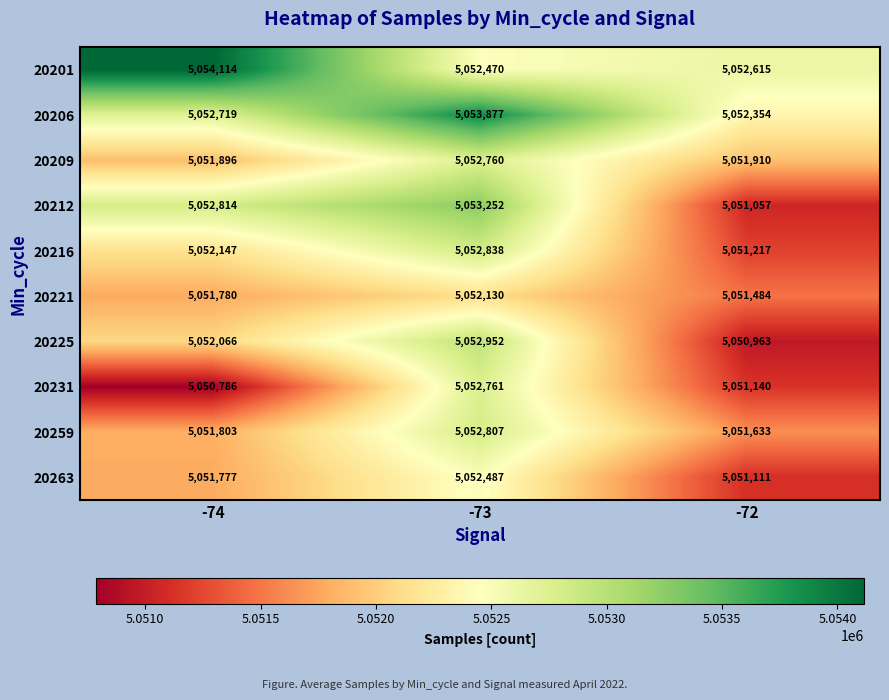

How many distinct data groups are displayed?

10